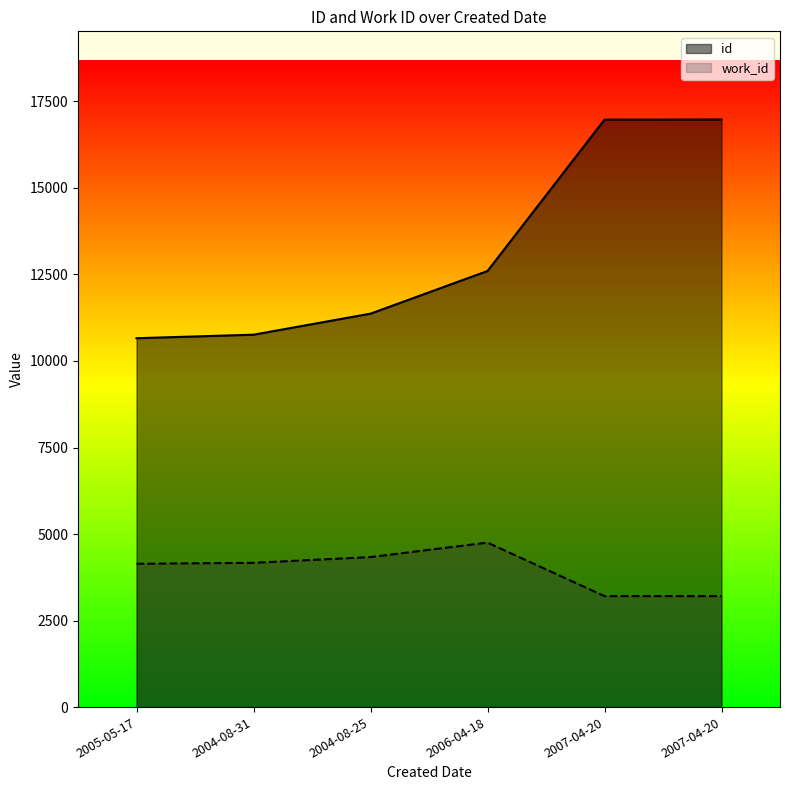

The work_id series shows 5531 at 2007-04-20. True or false?

False